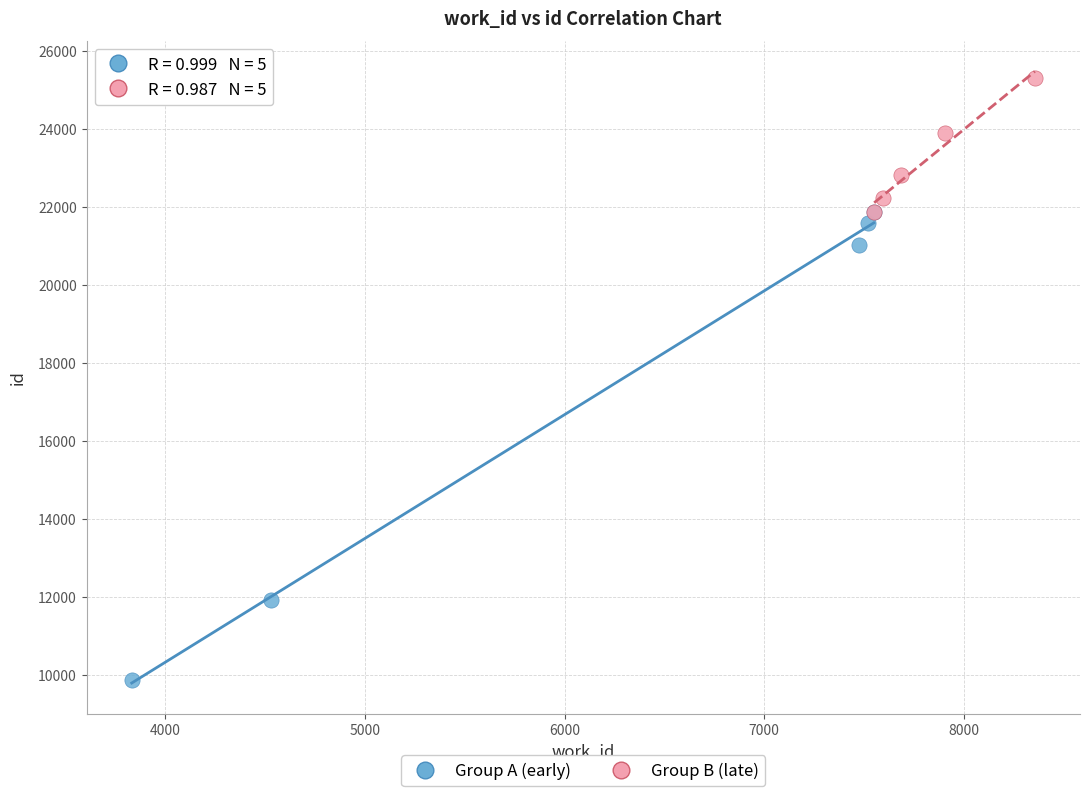

Which series has the largest Y range (max minus min)?

Group A (early)